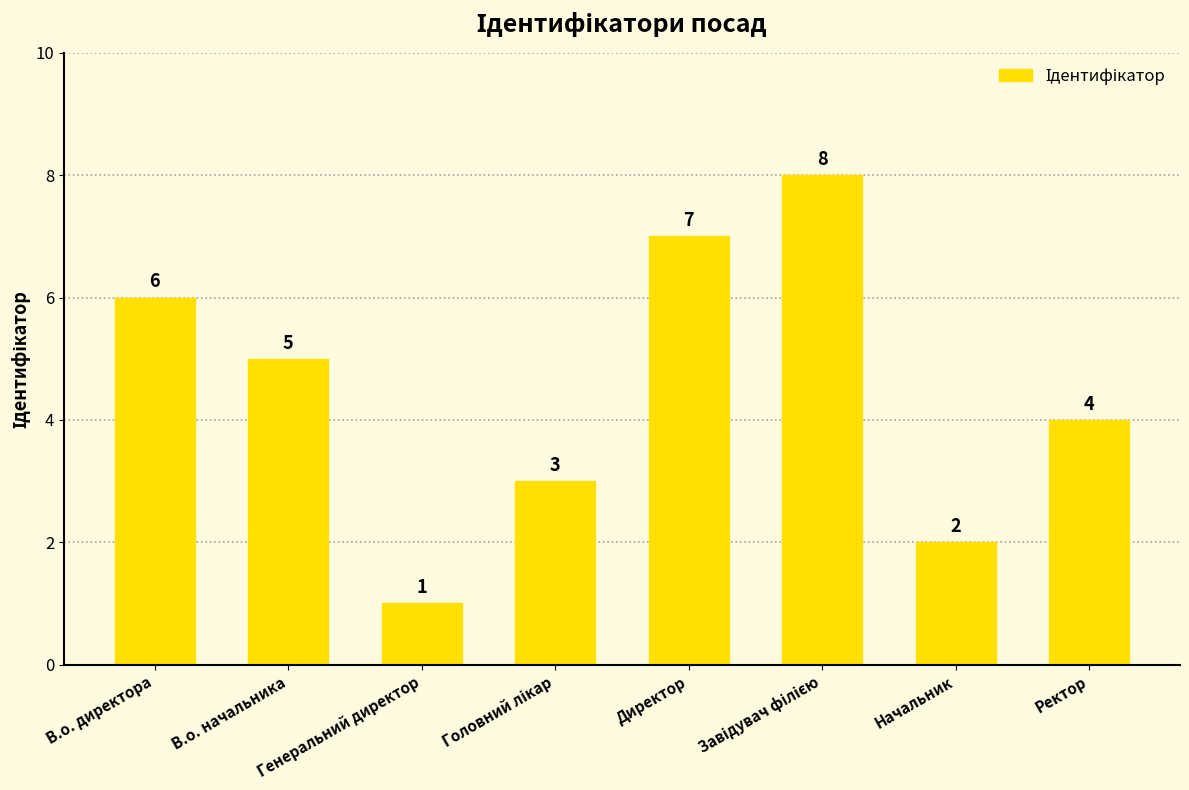

What is the label of the 8th bar from the left?

Ректор